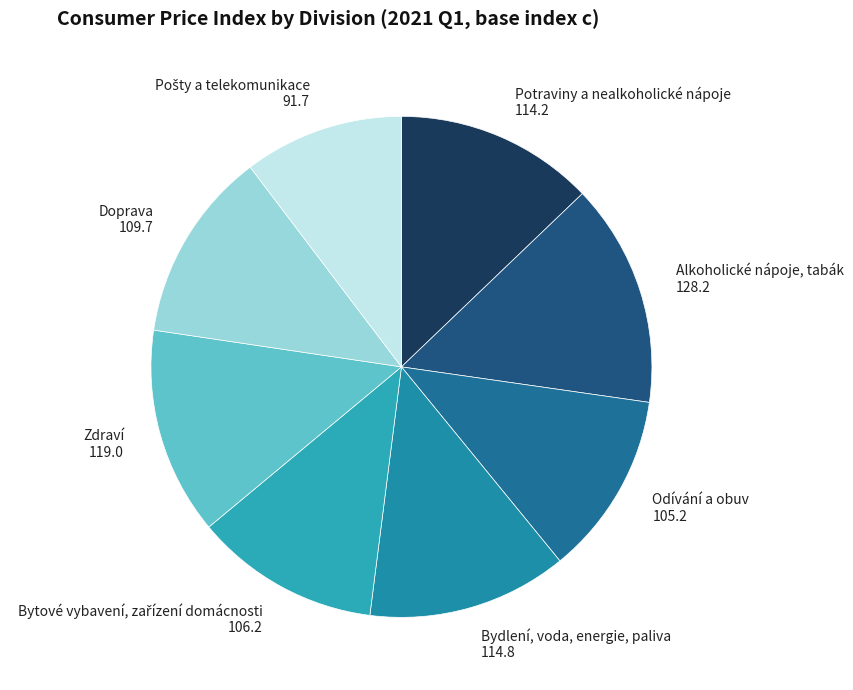

Is it true that Odívání a obuv 105.2 is 12% of the pie?

True